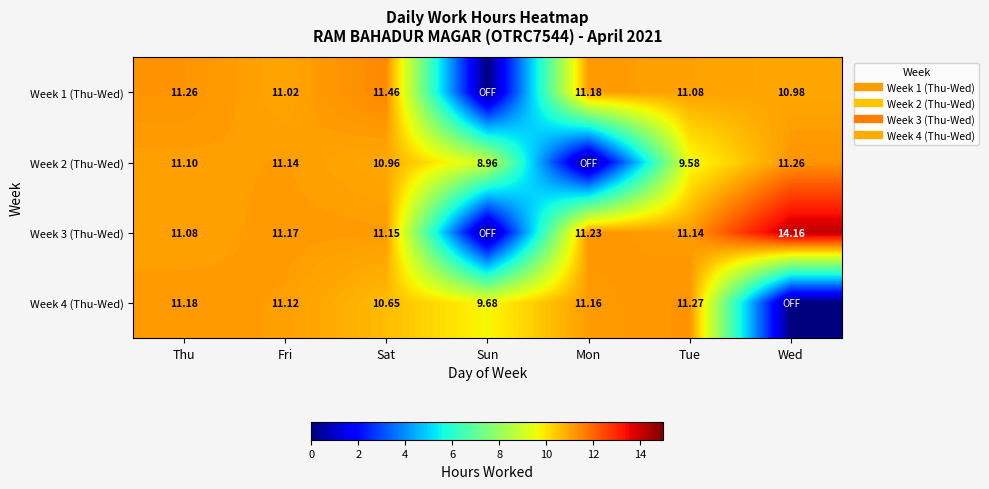

Rank the series by their average value, from lowest to highest.

Week 2 (Thu-Wed), Week 4 (Thu-Wed), Week 1 (Thu-Wed), Week 3 (Thu-Wed)